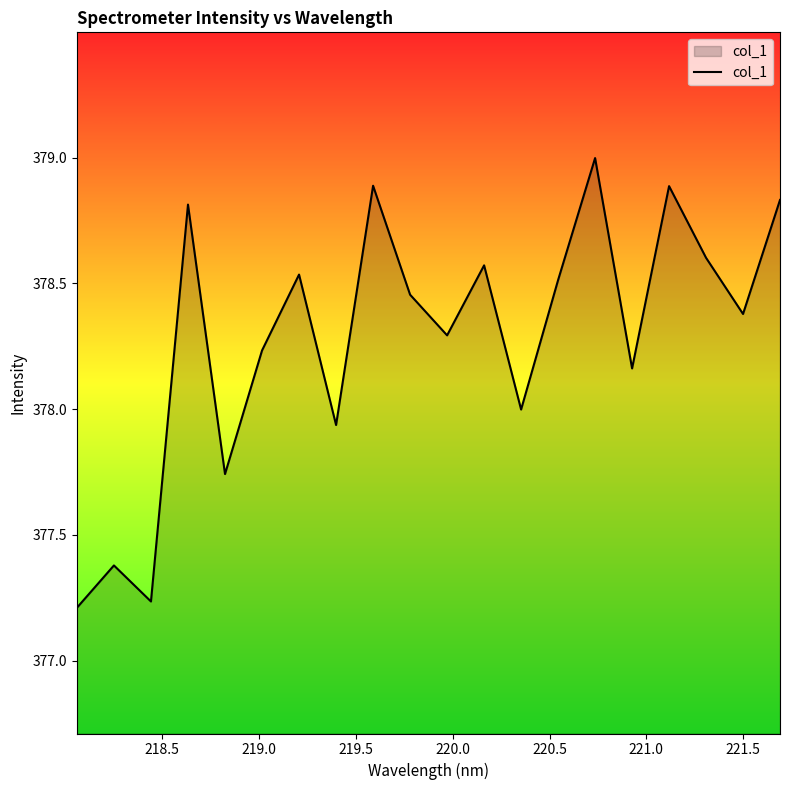

What is the difference between the maximum and minimum values?

1.8